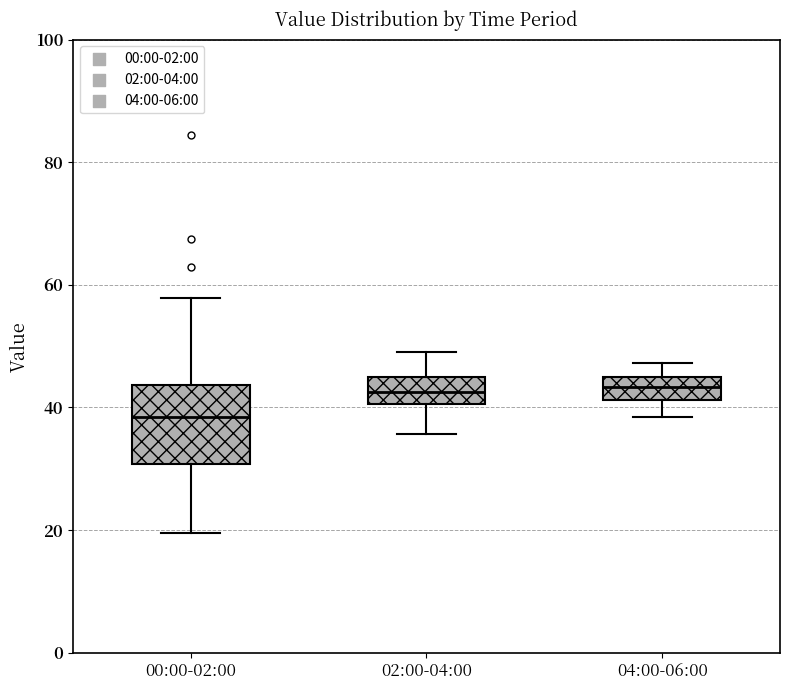

Reading left to right, transcribe this box plot: for each box, give where its median line is, the range the box spans, and where its two whiskers end, as read against the y-axis. The values are not printed on the chart, so give them approximately, as read against the axis.

00:00-02:00: median 38, box 30 to 44, whiskers 20 to 58
02:00-04:00: median 42, box 40 to 44, whiskers 36 to 50
04:00-06:00: median 44 (inside the box), box 42 to 44, whiskers 38 to 48